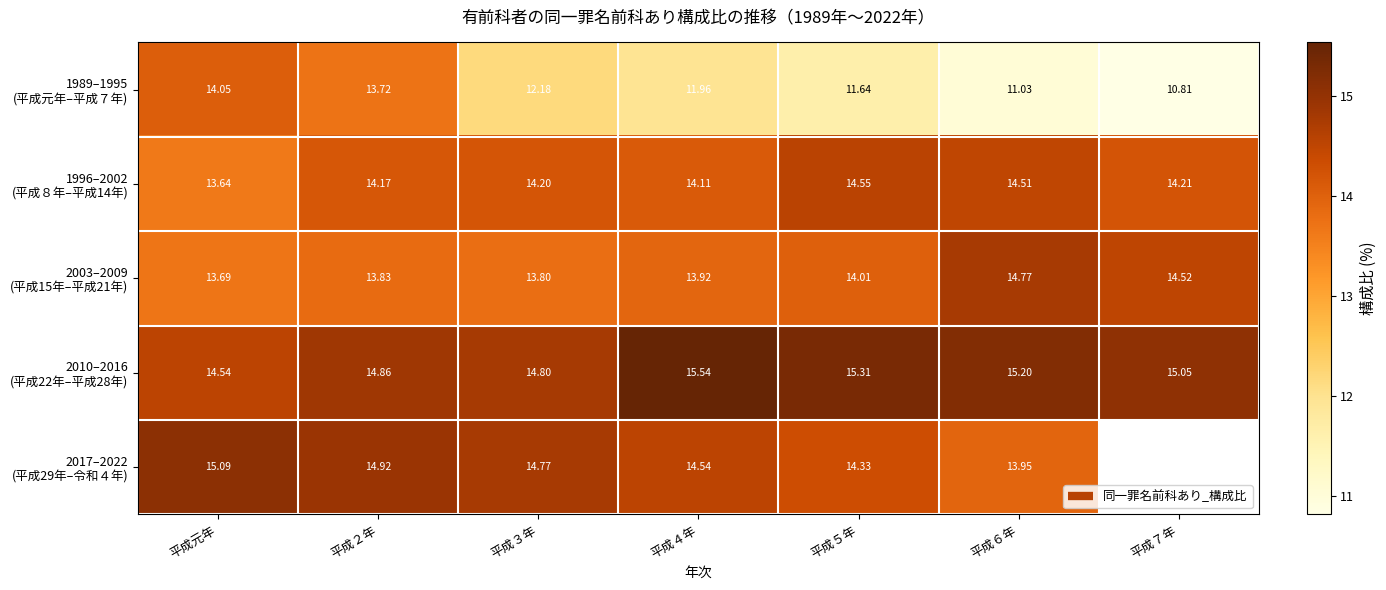

What is the difference between the 2010–2016 (平成22年–平成28年) values at 平成元年 and 平成５年?

0.8